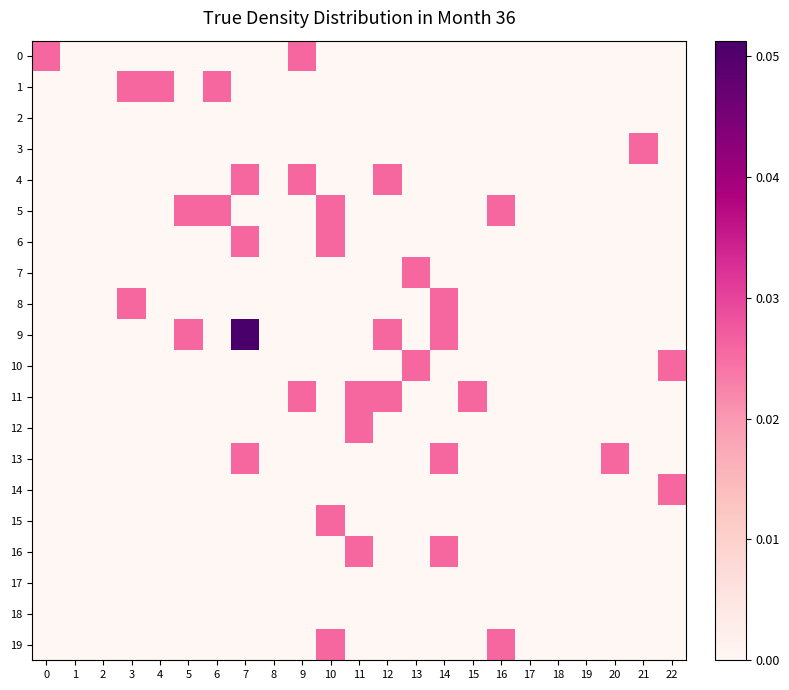

List the series in order of their peak value, lowest first.

2, 17, 18, 0, 1, 3, 4, 5, 6, 7, 8, 10, 11, 12, 13, 14, 15, 16, 19, 9